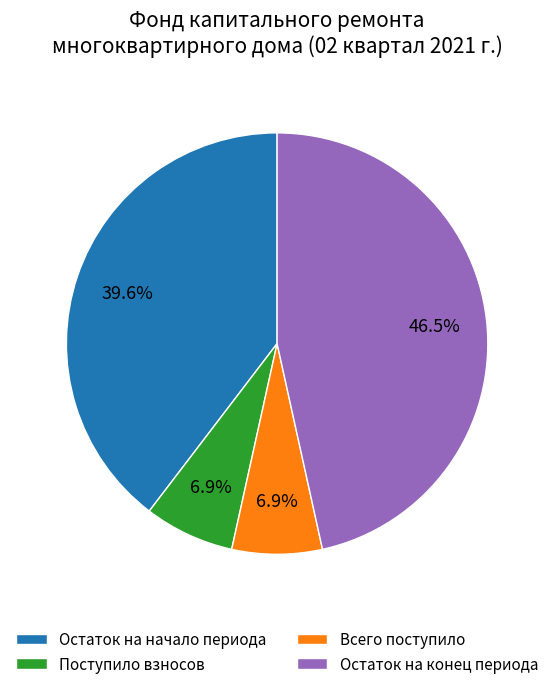

What is the largest slice in the pie chart?

Остаток на конец периода